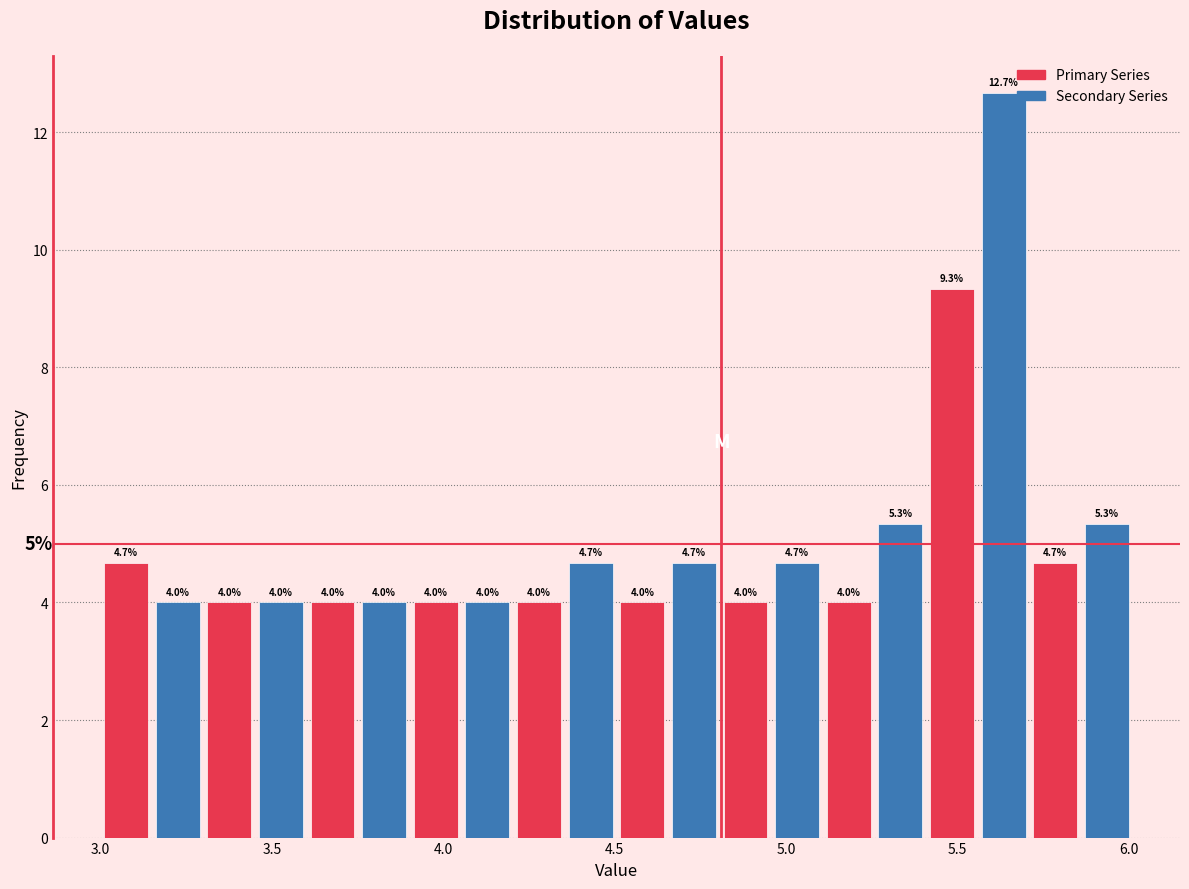

Read against the x-axis, roughly where is the centre of the tallest bar?

5.65